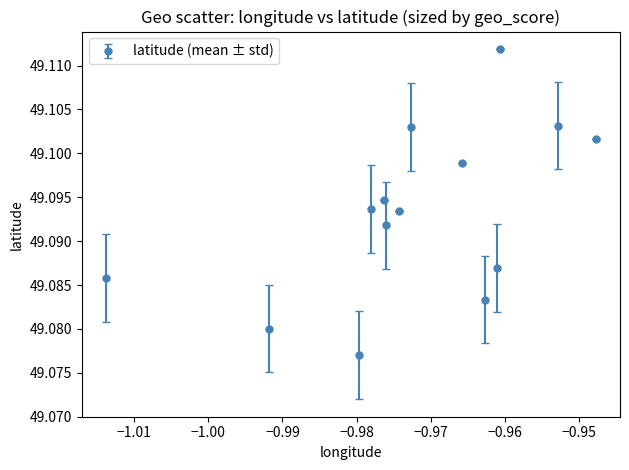

How many interior local peaks (higher than both neighbors) does the data have?

3